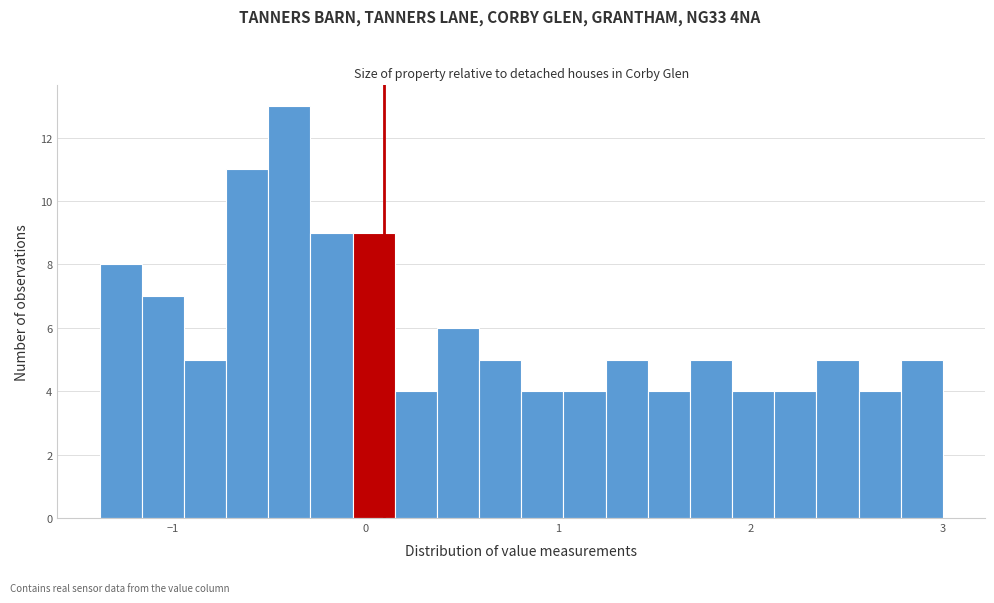

Around what value on the x-axis is the tallest bar? Give the approximate position of its centre, as read against the axis.

-0.4